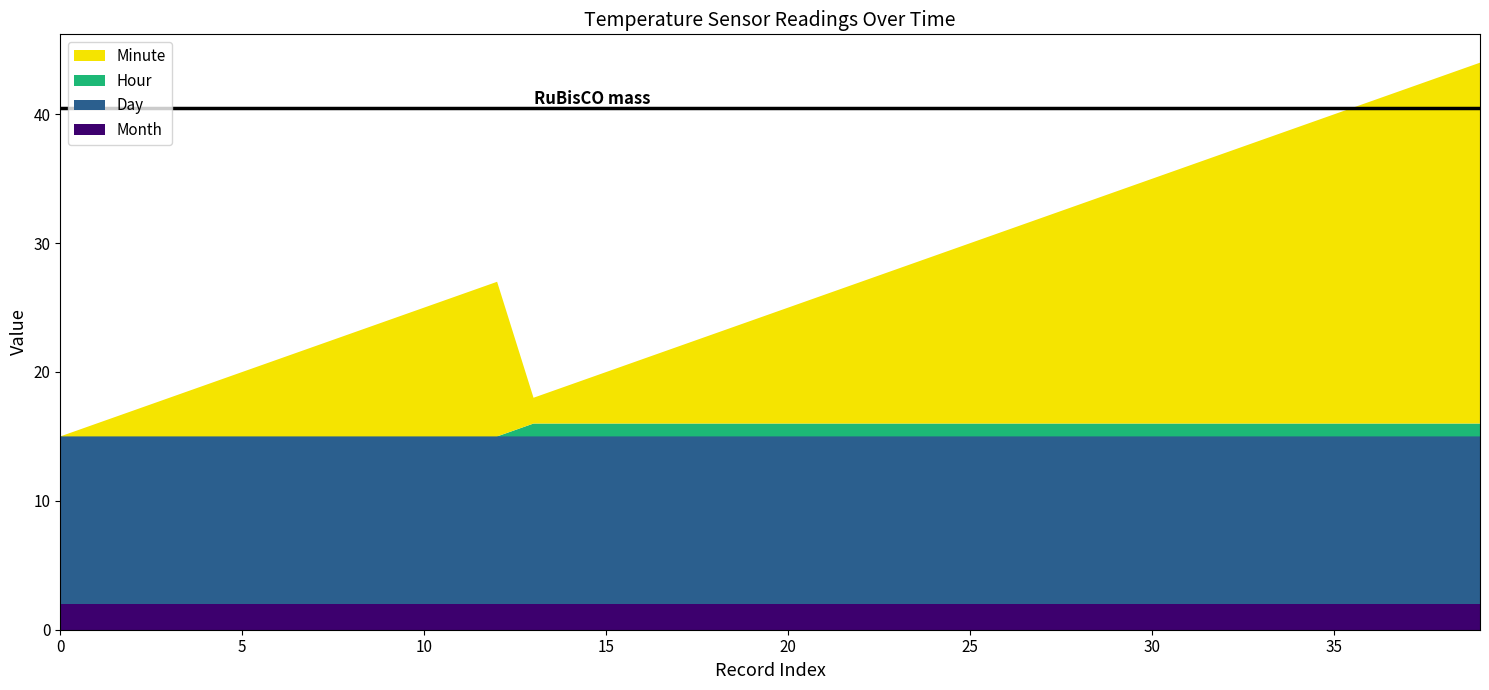

Reading right to left, list all the values displayed in this chart.

Minute: 39=28	38=27	37=26	36=25	35=24	34=23	33=22	32=21	31=20	30=19	29=18	28=17	27=16	26=15	25=14	24=13	23=12	22=11	21=10	20=9	19=8	18=7	17=6	16=5	15=4	14=3	13=2	12=12	11=11	10=10	9=9	8=8	7=7	6=6	5=5	4=4	3=3	2=2	1=1	0=0
Hour: 39=1	38=1	37=1	36=1	35=1	34=1	33=1	32=1	31=1	30=1	29=1	28=1	27=1	26=1	25=1	24=1	23=1	22=1	21=1	20=1	19=1	18=1	17=1	16=1	15=1	14=1	13=1	12=0	11=0	10=0	9=0	8=0	7=0	6=0	5=0	4=0	3=0	2=0	1=0	0=0
Day: 39=13	38=13	37=13	36=13	35=13	34=13	33=13	32=13	31=13	30=13	29=13	28=13	27=13	26=13	25=13	24=13	23=13	22=13	21=13	20=13	19=13	18=13	17=13	16=13	15=13	14=13	13=13	12=13	11=13	10=13	9=13	8=13	7=13	6=13	5=13	4=13	3=13	2=13	1=13	0=13
Month: 39=2	38=2	37=2	36=2	35=2	34=2	33=2	32=2	31=2	30=2	29=2	28=2	27=2	26=2	25=2	24=2	23=2	22=2	21=2	20=2	19=2	18=2	17=2	16=2	15=2	14=2	13=2	12=2	11=2	10=2	9=2	8=2	7=2	6=2	5=2	4=2	3=2	2=2	1=2	0=2